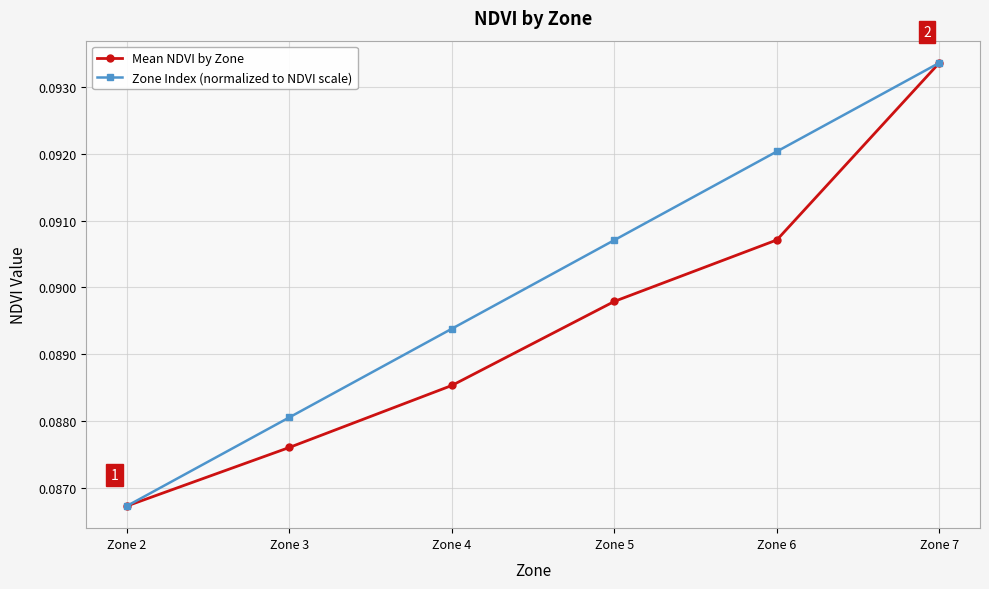

The Mean NDVI by Zone series shows 0.0 at Zone 4. True or false?

False